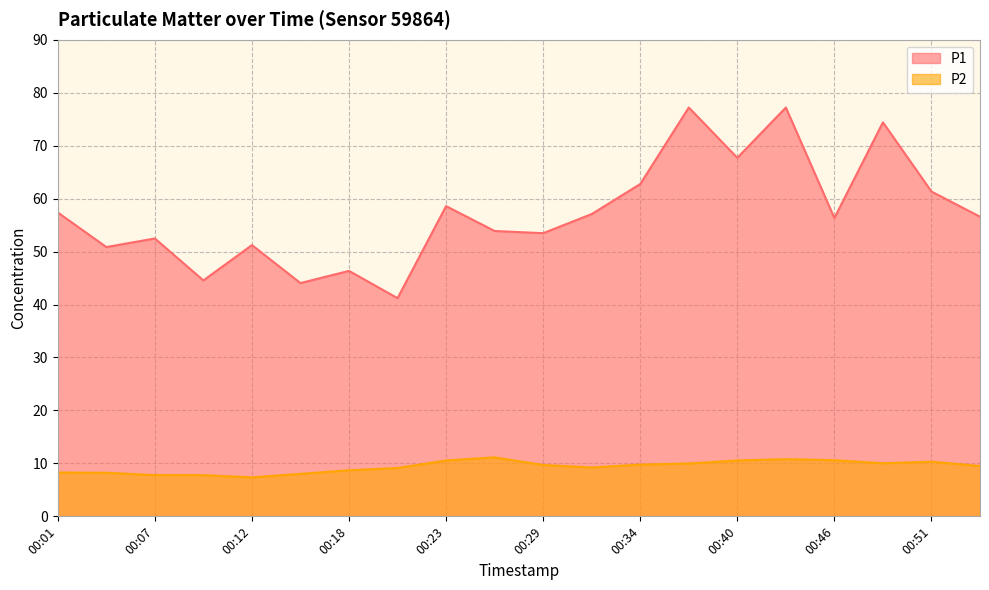

True or false: P1 and P2 intersect in this chart.

False